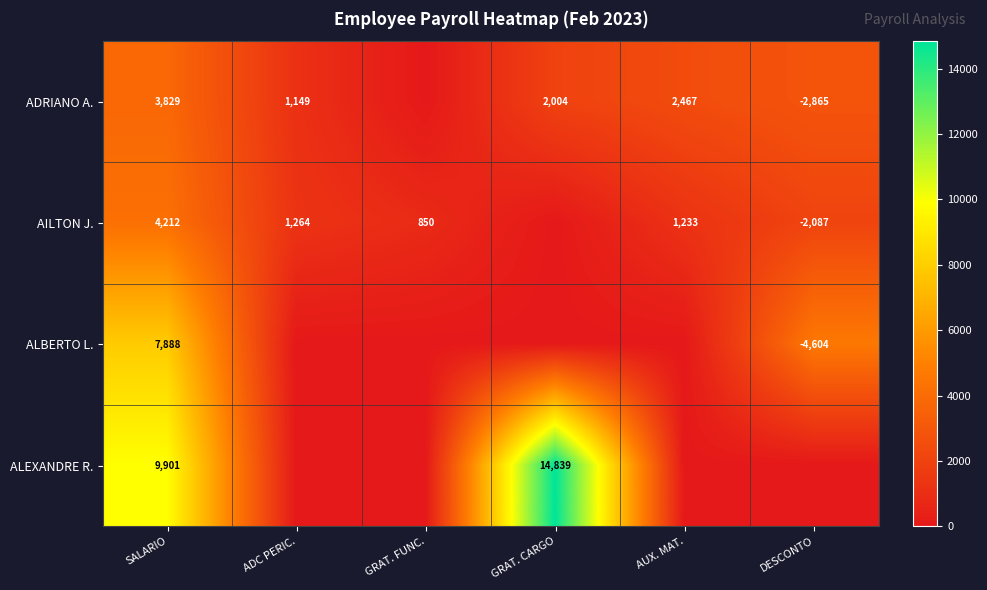

What is the difference between the highest and lowest values at SALARIO?

6072